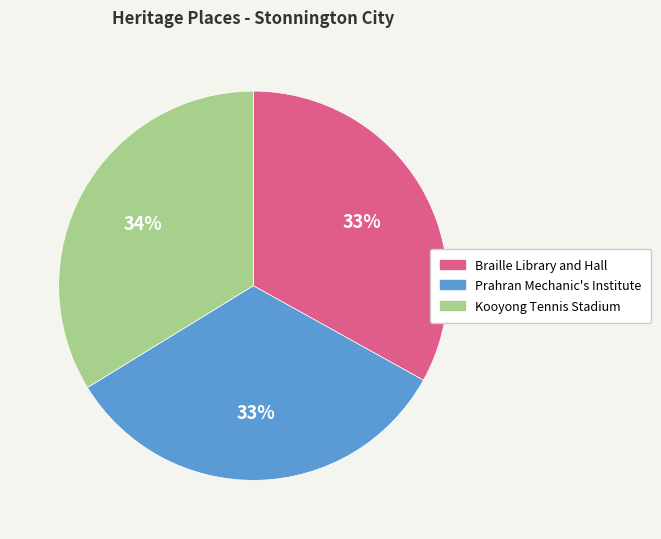

To the nearest percent, what portion does Prahran Mechanic's Institute represent?

33%